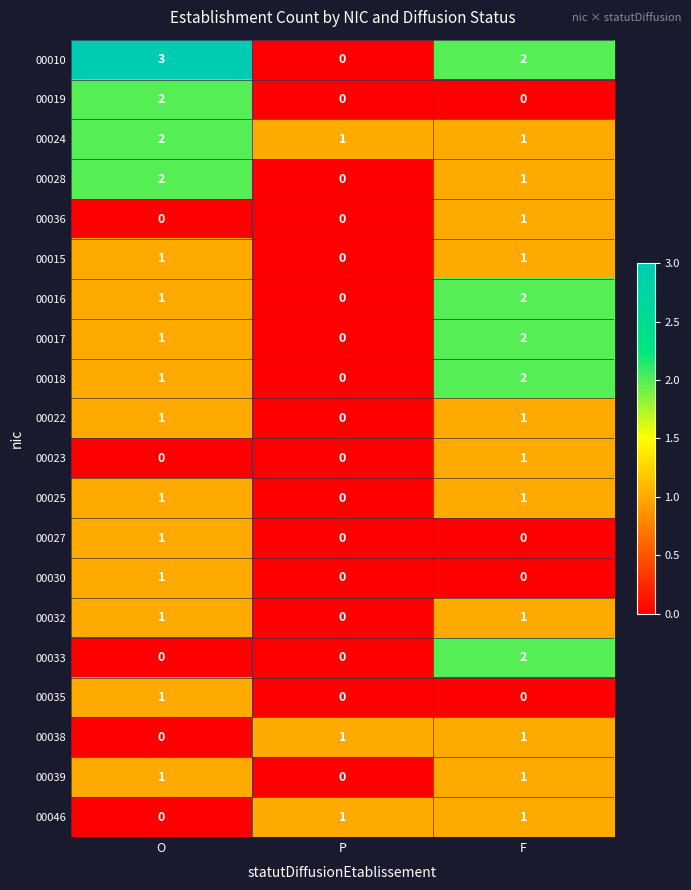

Count the 00046 values in the range 0 to 1.

3